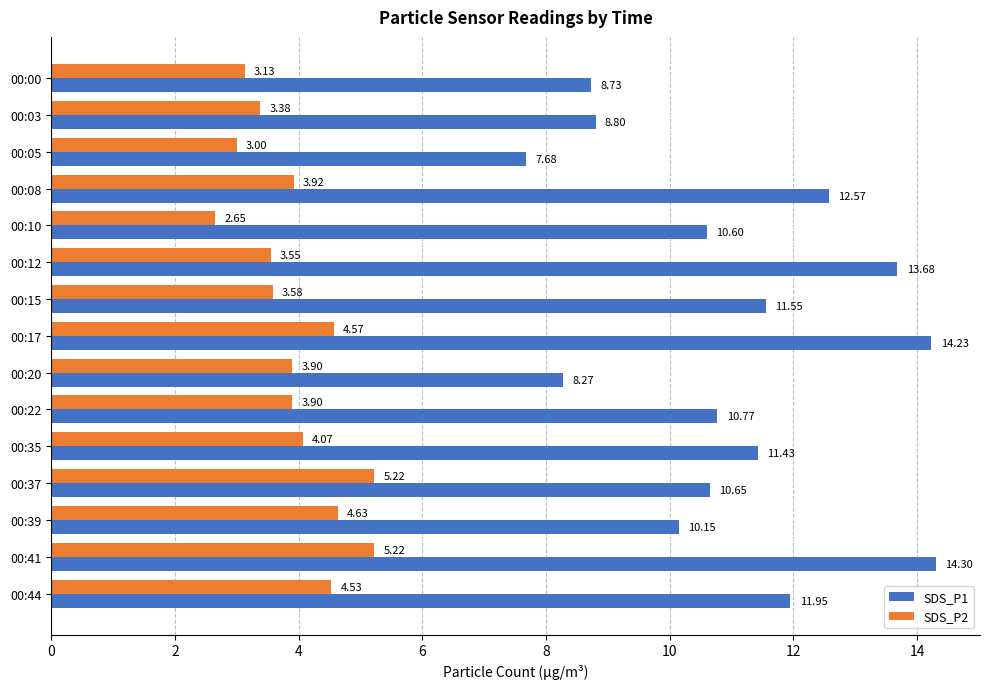

List the series in order of their peak value, lowest first.

SDS_P2, SDS_P1